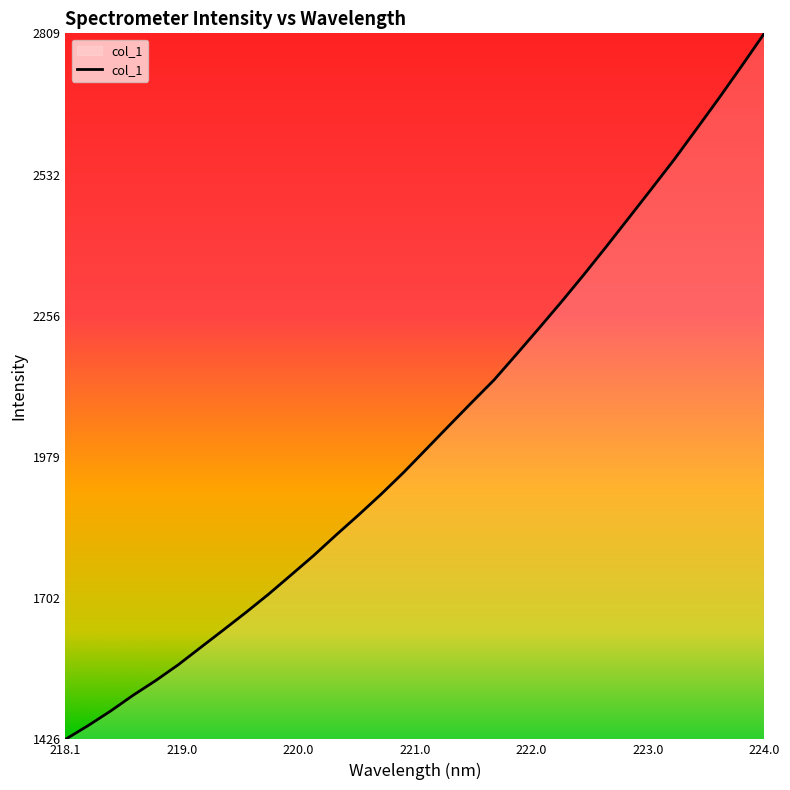

What is the difference between the maximum and minimum values?

1383.4